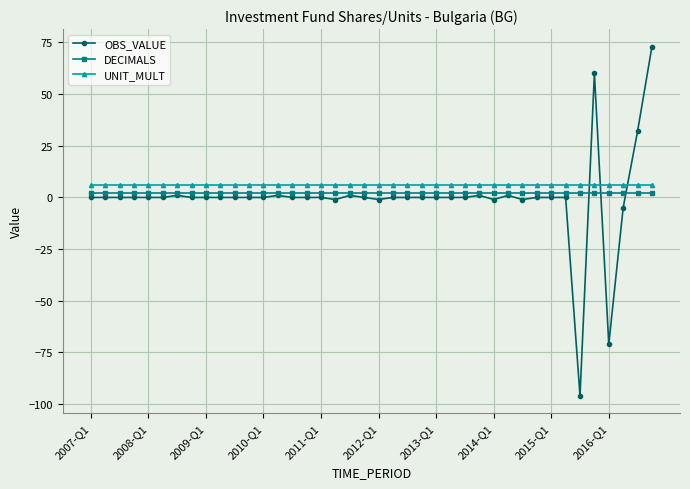

What is the minimum value for UNIT_MULT?

6